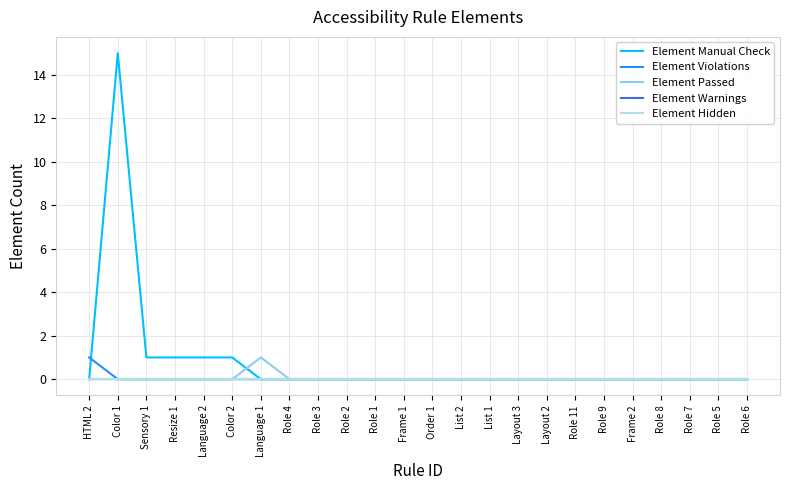

Is this an area chart (filled region under the line)?

No